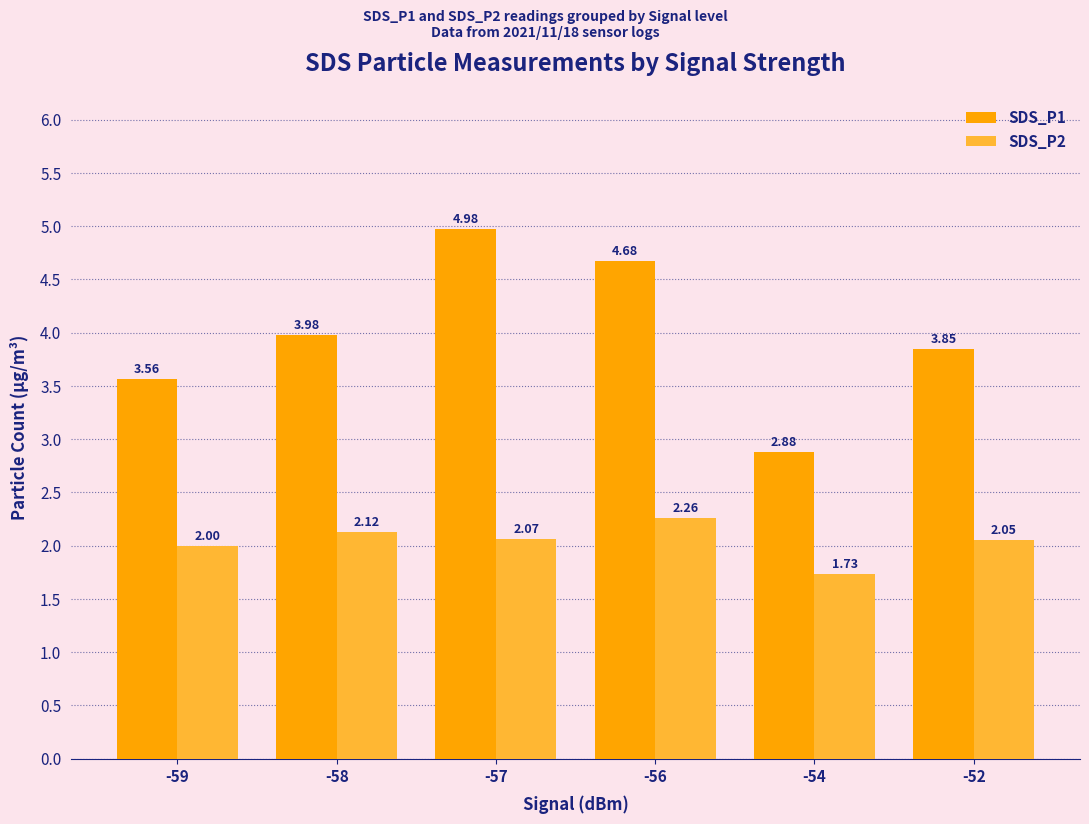

What are all the series names shown in the legend?

SDS_P1, SDS_P2